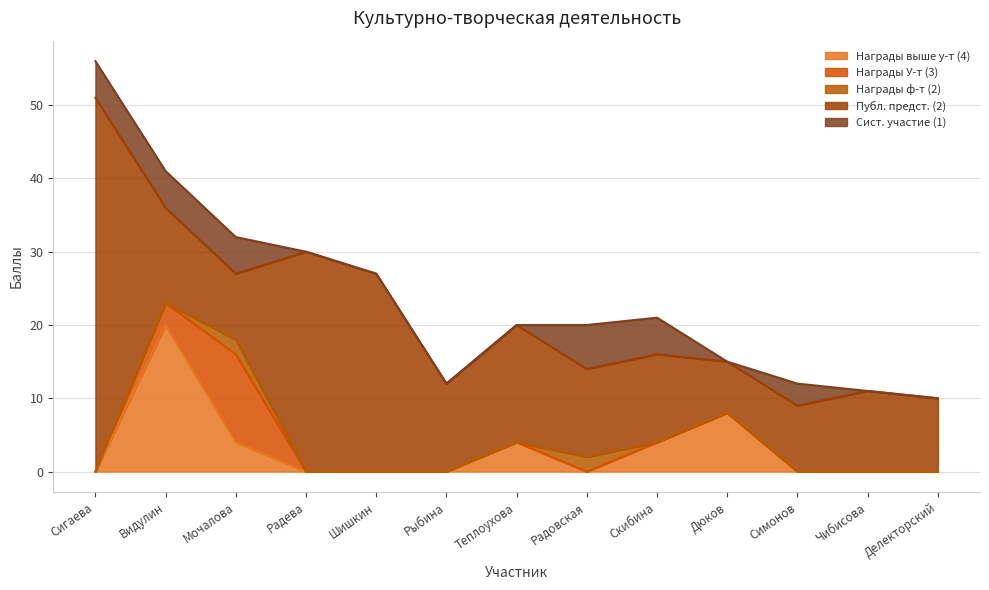

The Награды У-т (3) series shows 4 at Скибина. True or false?

False